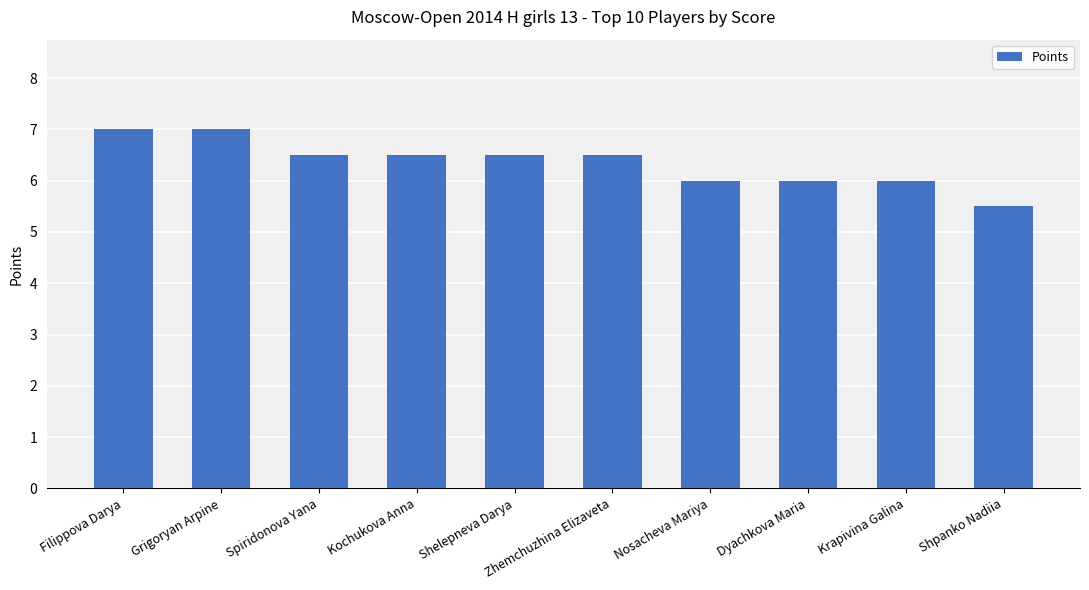

What position from the right is Dyachkova Maria?

3